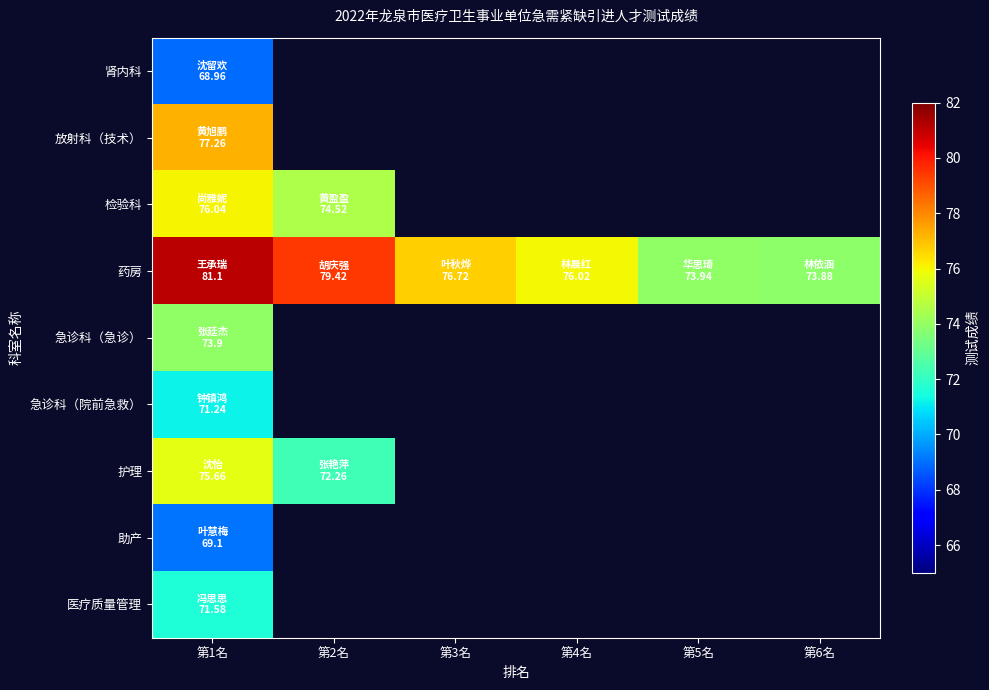

Which series has the largest range (max minus min)?

药房